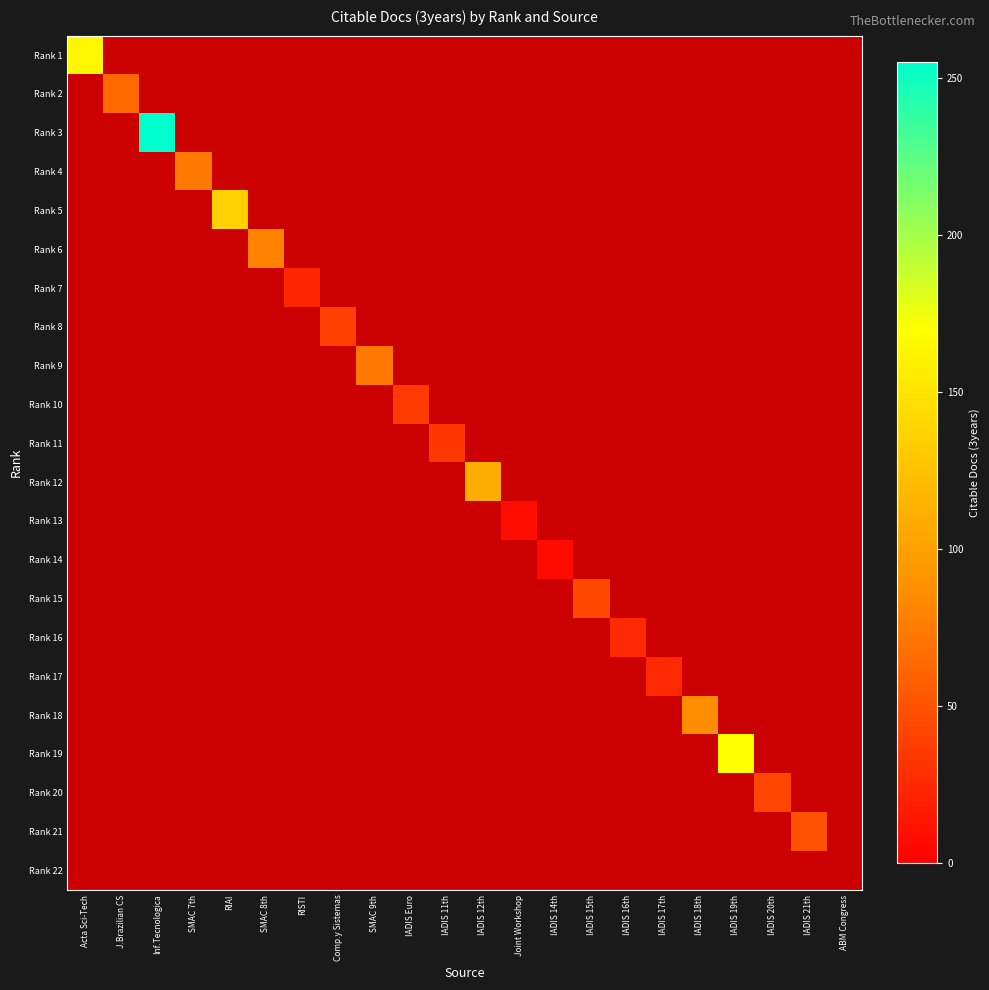

Which series has the largest total across all categories?

Rank 3